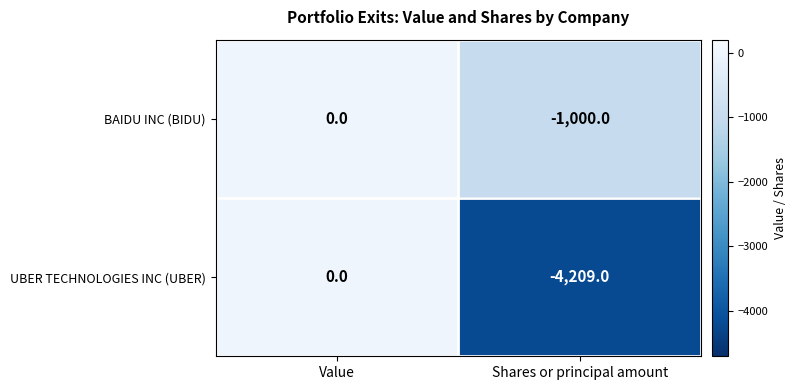

Reading left to right, what are all the values shown in this chart?

BAIDU INC (BIDU): 0	-1000
UBER TECHNOLOGIES INC (UBER): 0	-4209